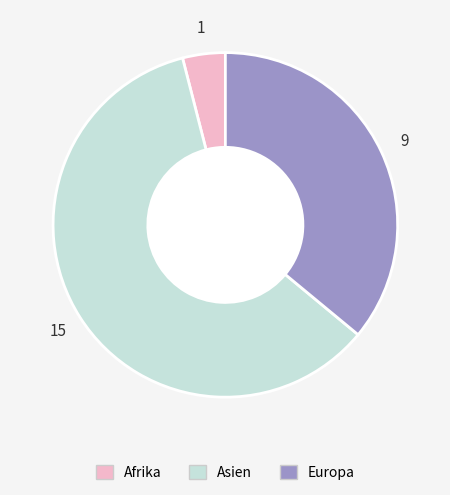

The Europa slice represents 24% of the pie. True or false?

False